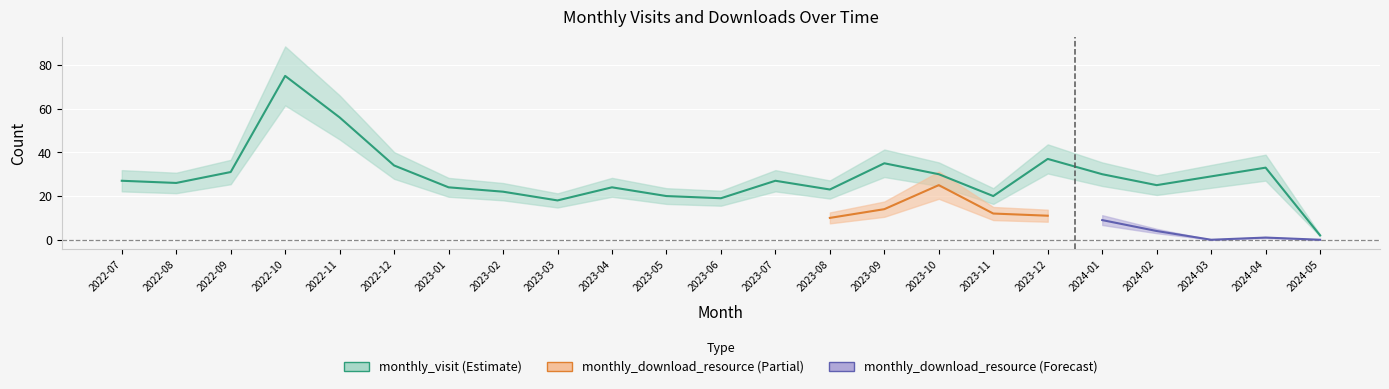

What is the maximum value shown in the chart?

75